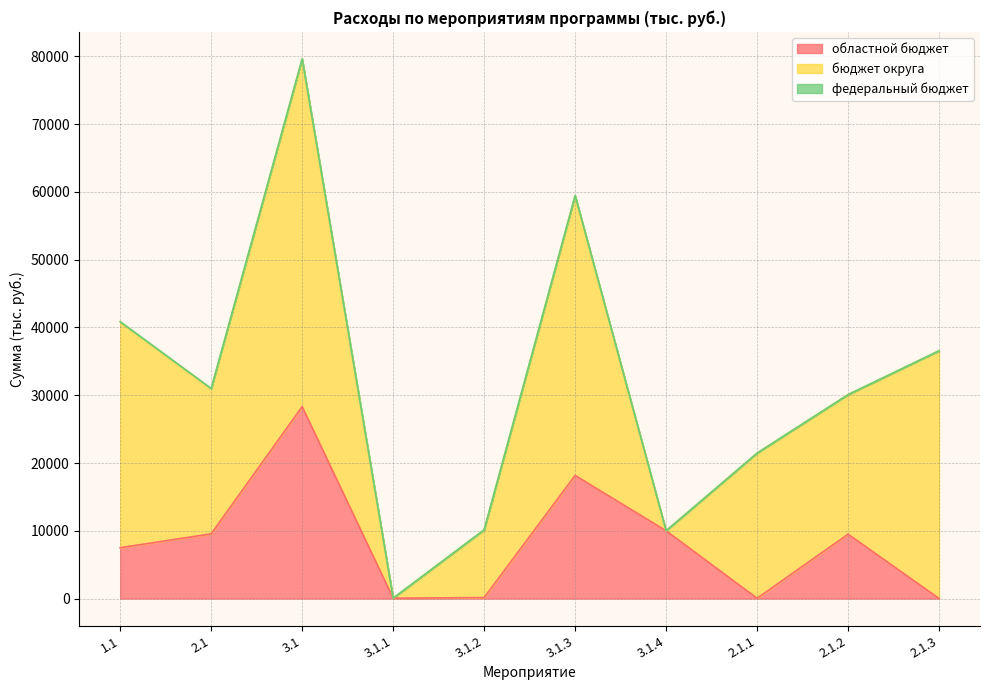

Does the chart display data point markers on the line(s)?

No